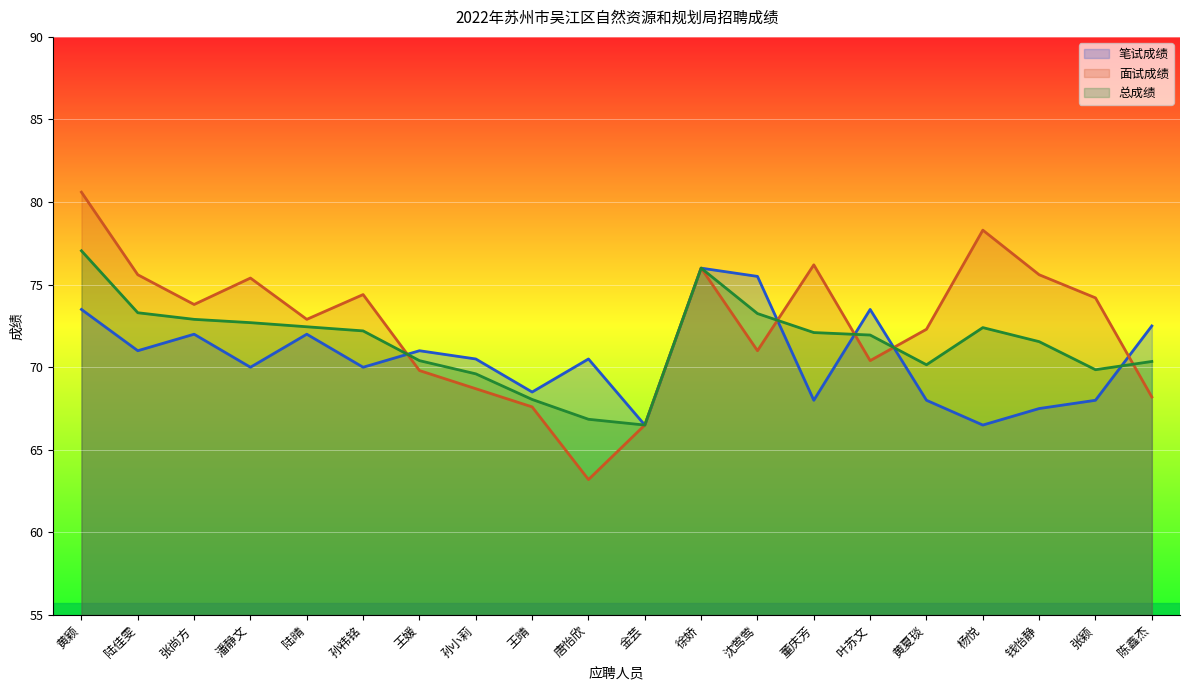

After their last crossing, which series has the higher values: 面试成绩 or 笔试成绩?

笔试成绩